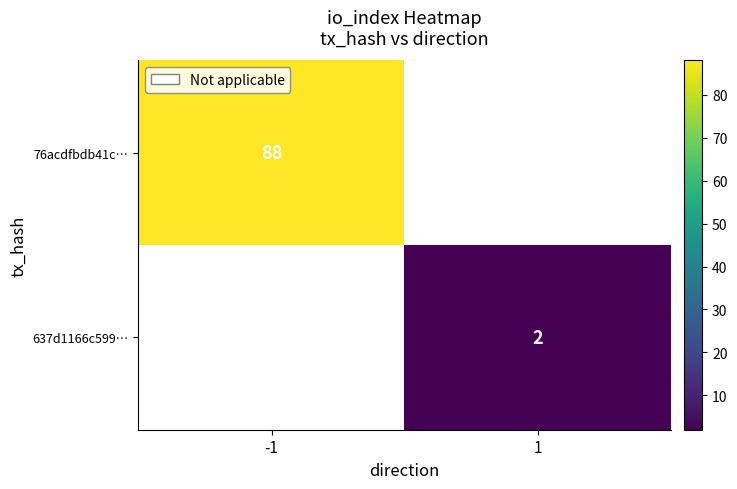

Is the value of 637d1166c599… at 1 greater than the value of 76acdfbdb41c… at -1?

No